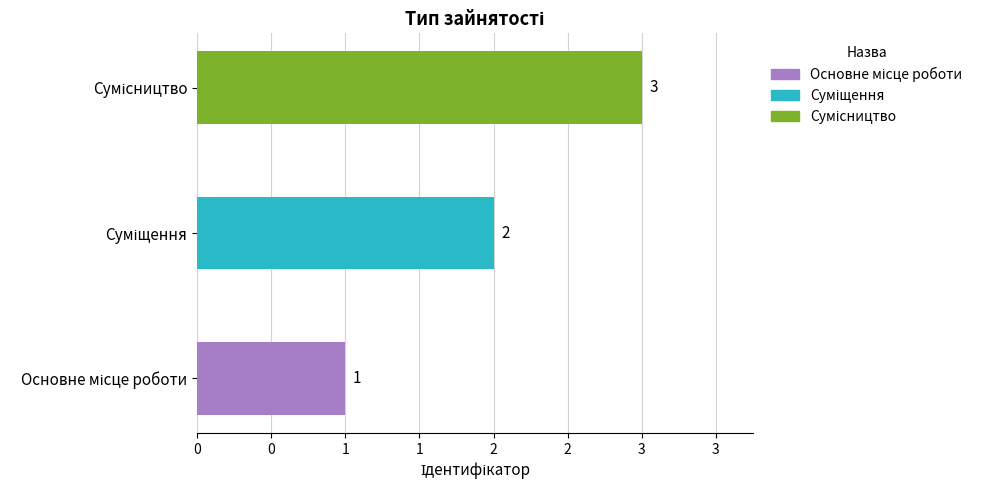

What is the minimum value shown in the chart?

1